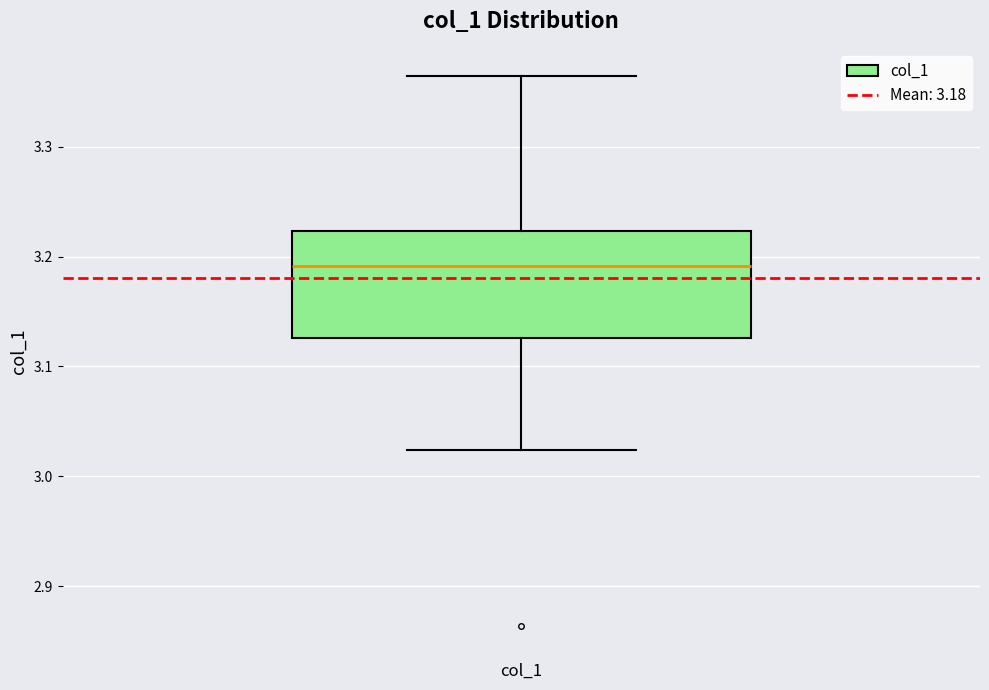

Transcribe this box plot: give where the median line is, the range the box spans, and where the two whiskers end, as read against the y-axis. The values are not printed on the chart, so give them approximately, as read against the axis.

median 3.19, box 3.13 to 3.22, whiskers 3.02 to 3.36